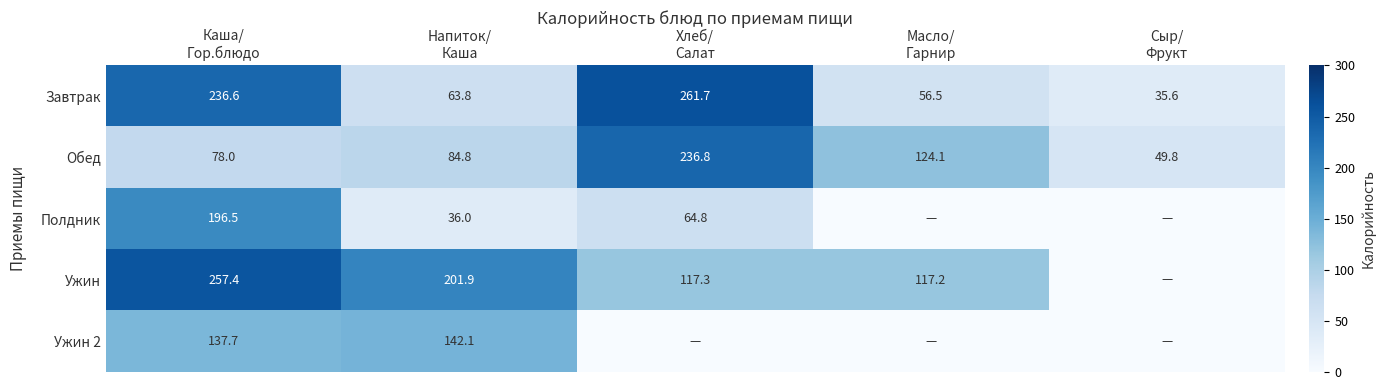

What is the sum of all Обед values?

573.5